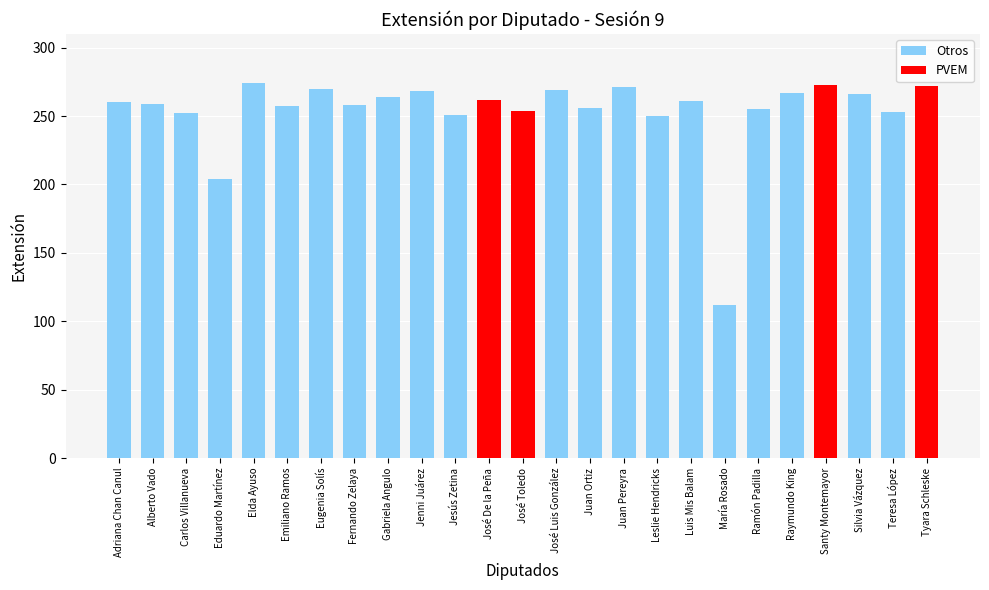

Where is the data nearest to the value 193?

Eduardo Martínez